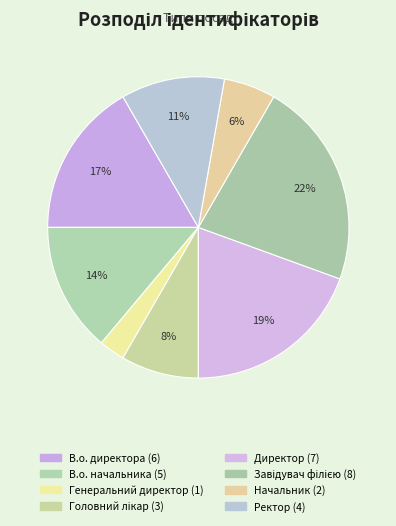

To the nearest percent, what is the difference between the largest and smallest slice percentages?

19%